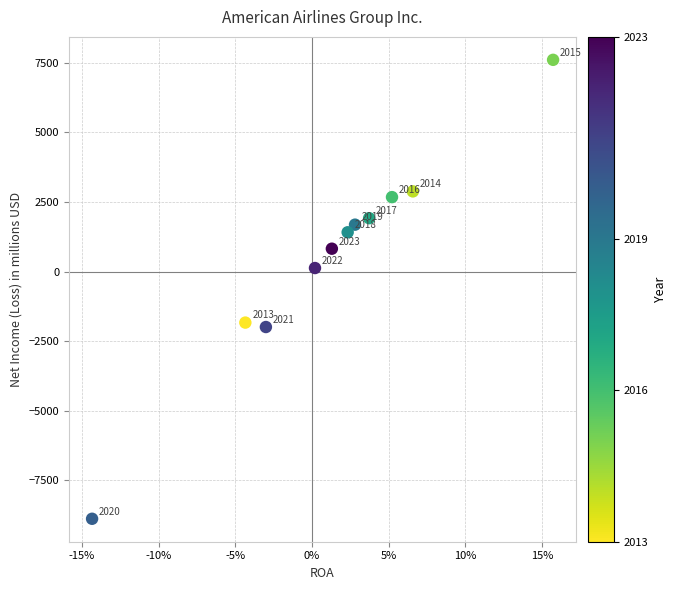

What is the average Y value?

584